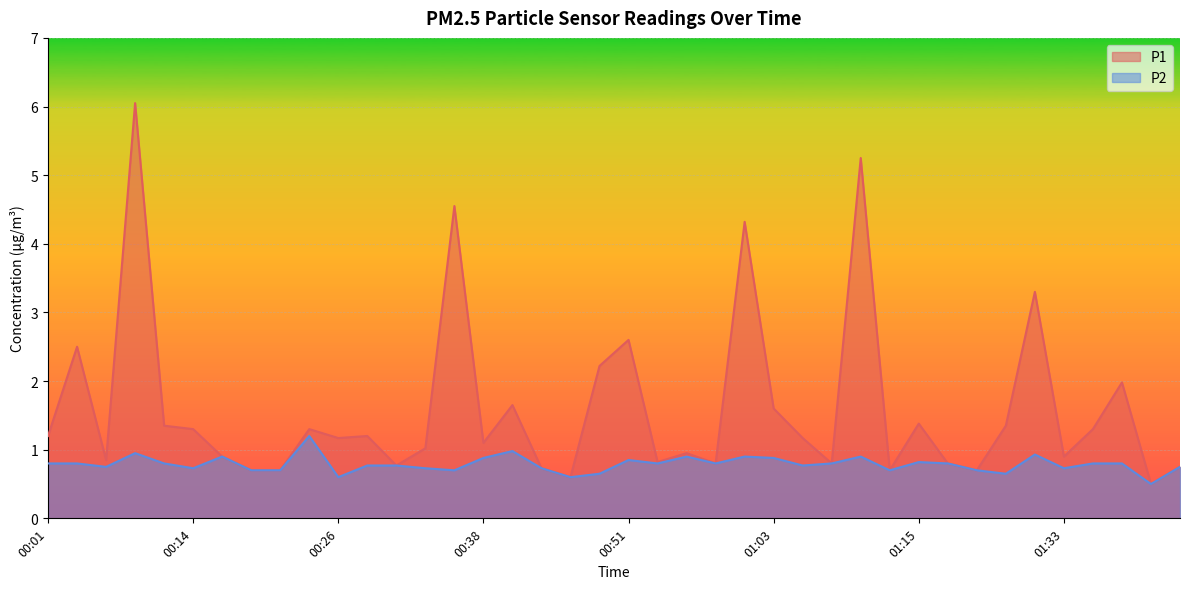

What is the label of the 37th point from the left?

01:36